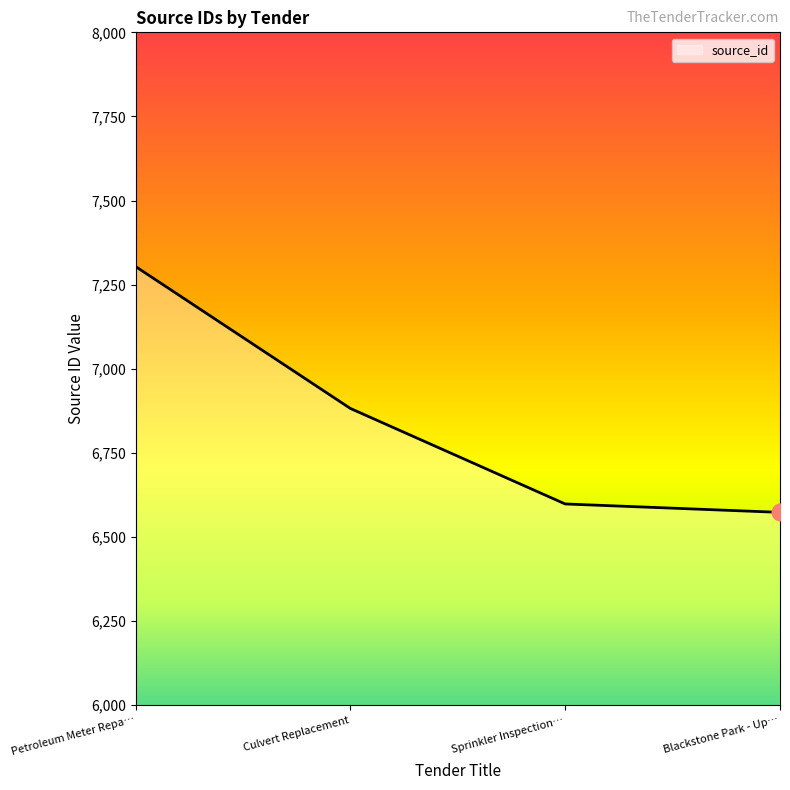

What is the average value?

6839